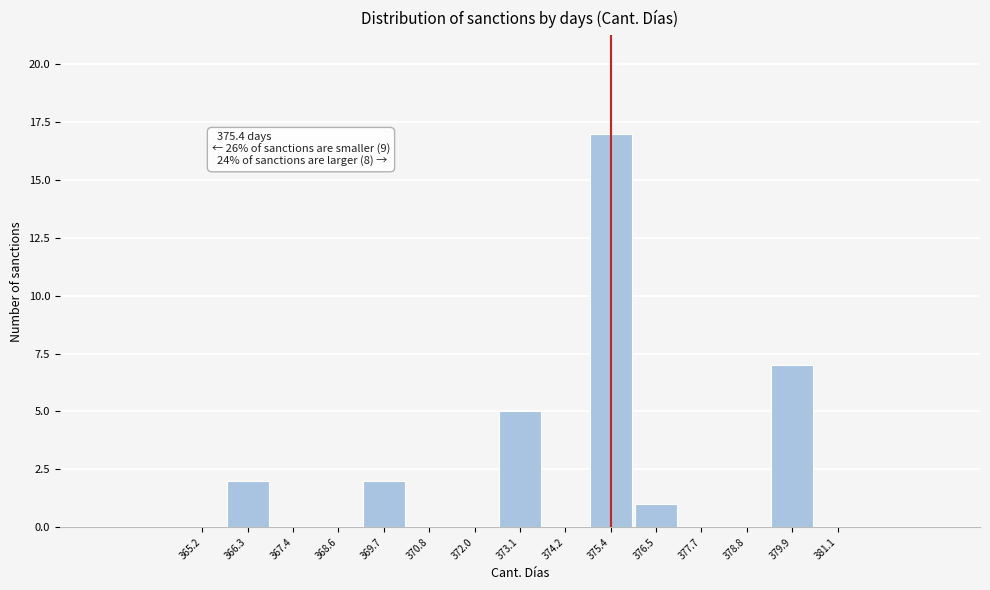

Over which range of the x-axis is the bar tallest?

374.8 to 376.0